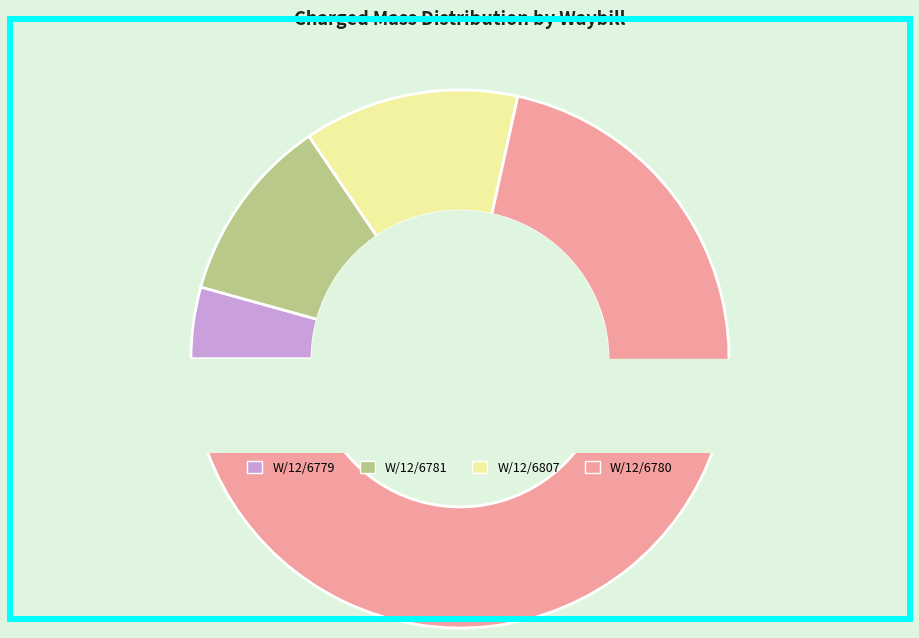

To the nearest percent, what is the difference between the W/12/6779 and W/12/6780 slice percentages?

67%